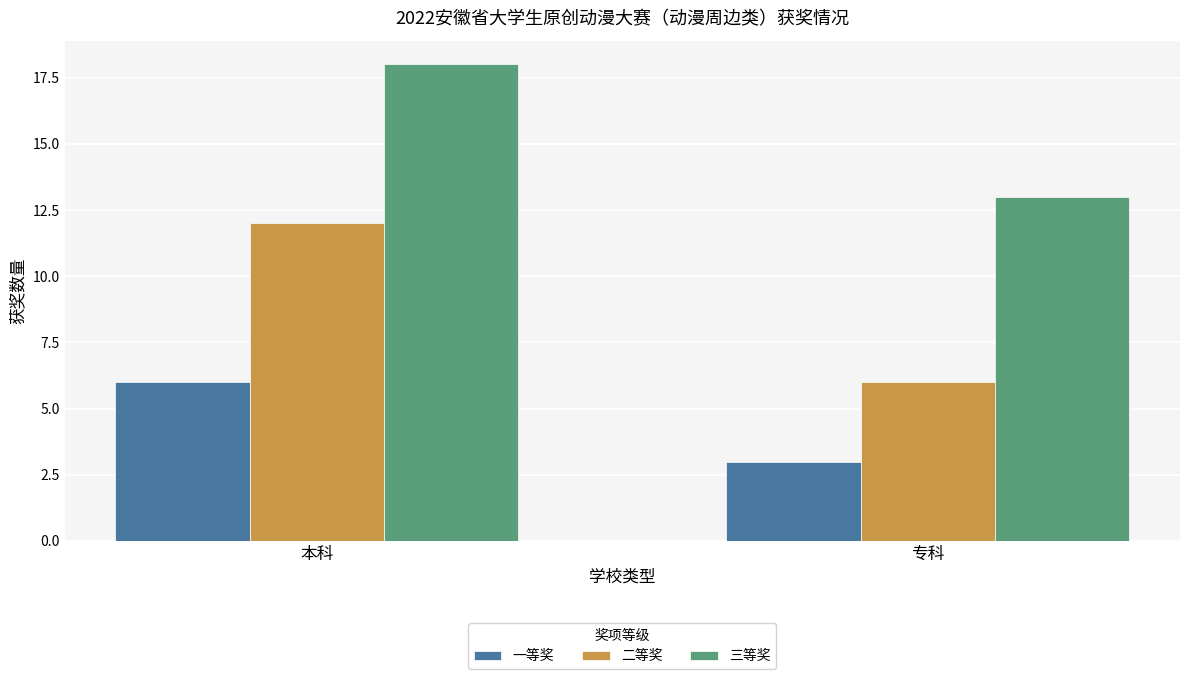

At which category does the chart reach its minimum across all series?

专科